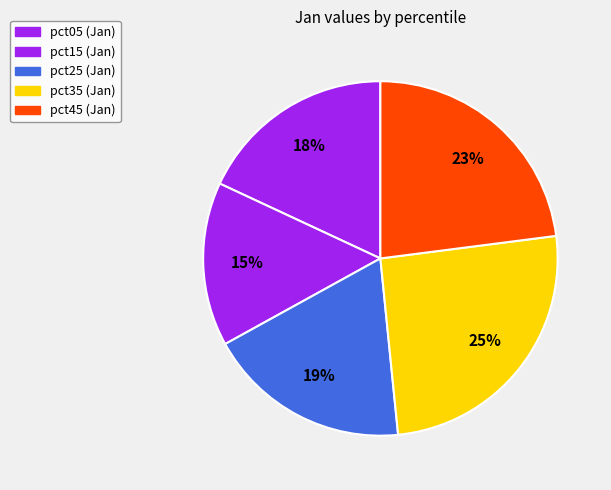

Count the number of slices in the pie.

5